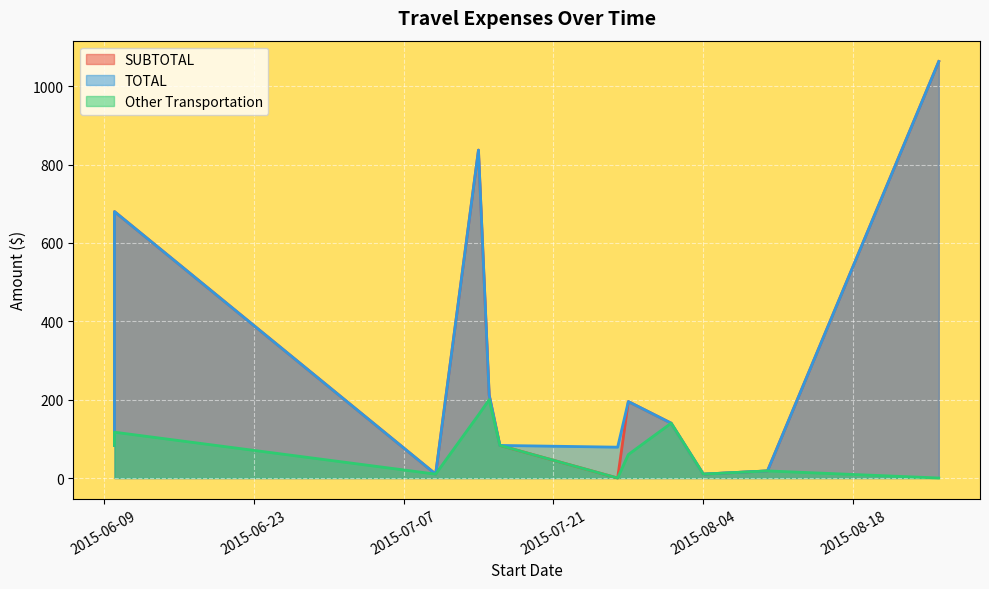

What is the difference between the maximum and minimum values in the TOTAL series?

1053.2